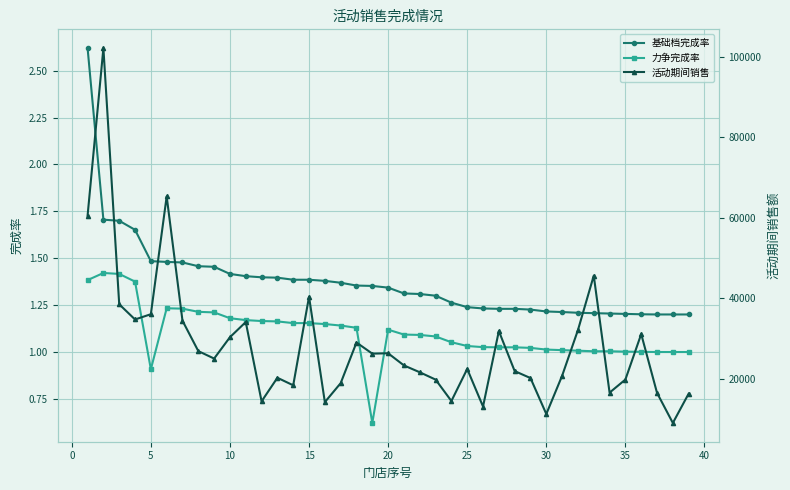

What is the value of the 基础档完成率 point at the 16th from the left?

1.5